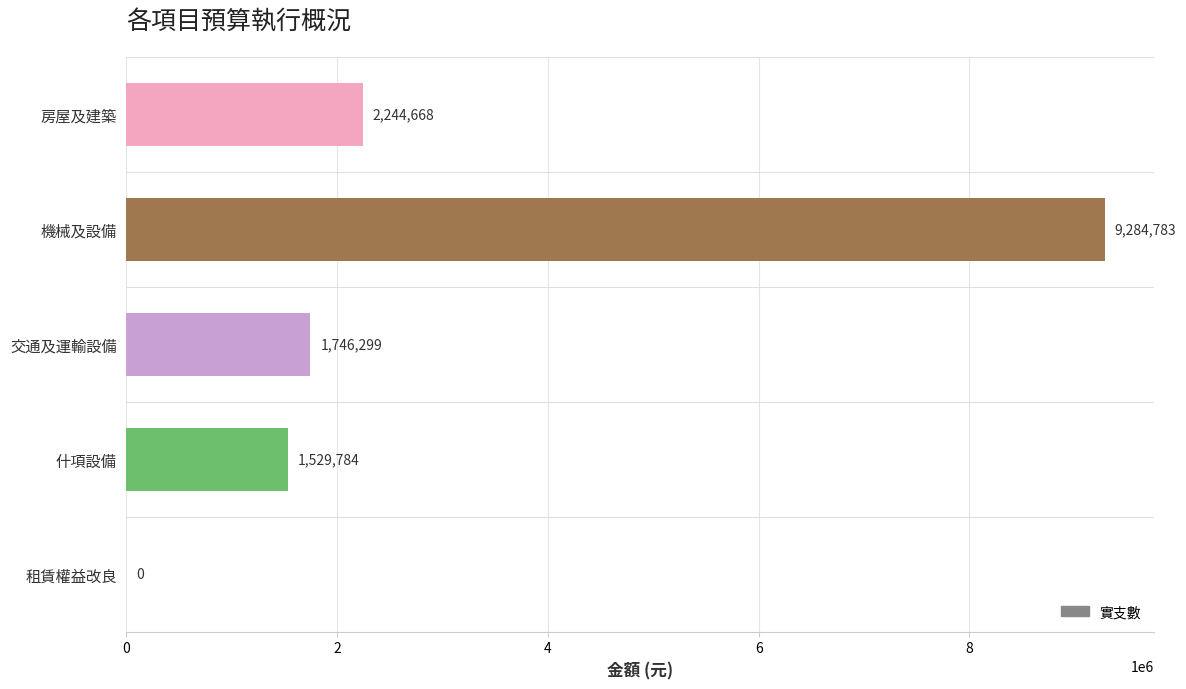

What is the maximum value shown in the chart?

9284783